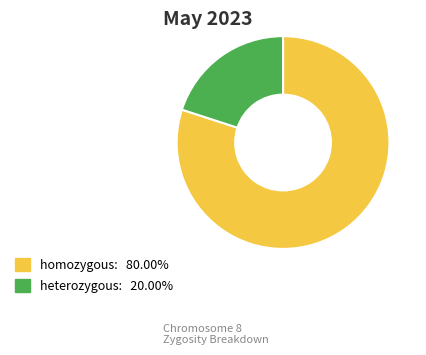

Is heterozygous the majority of the pie?

No